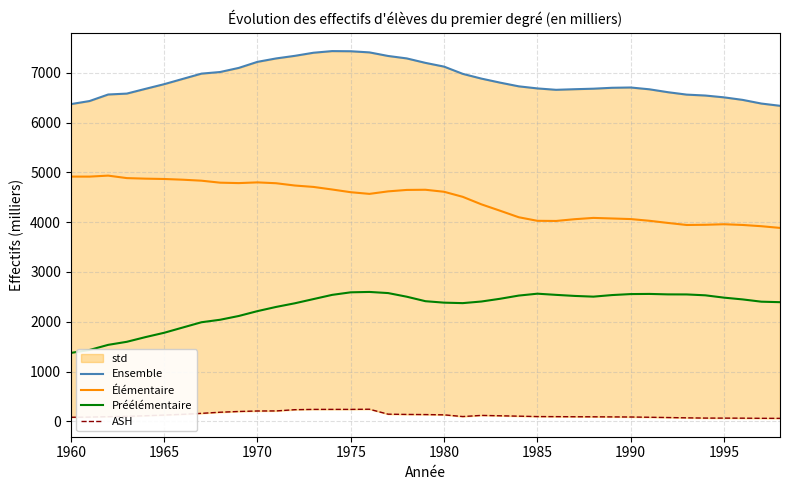

True or false: Préélémentaire and Élémentaire cross at least once.

False